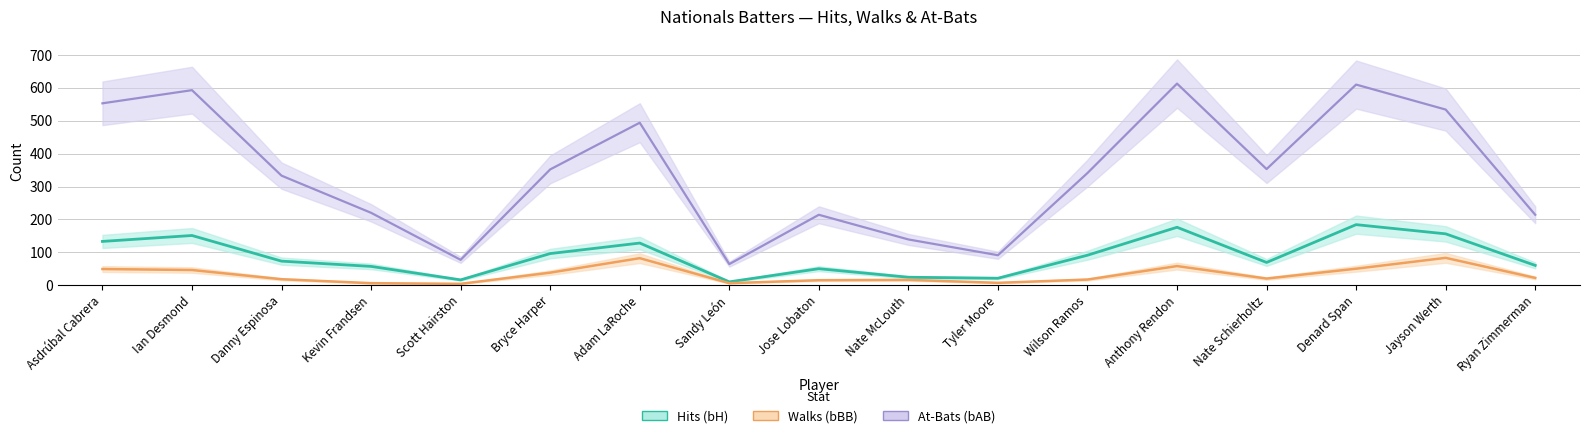

Between Bryce Harper and Wilson Ramos, which series saw the biggest shift?

Walks (bBB)